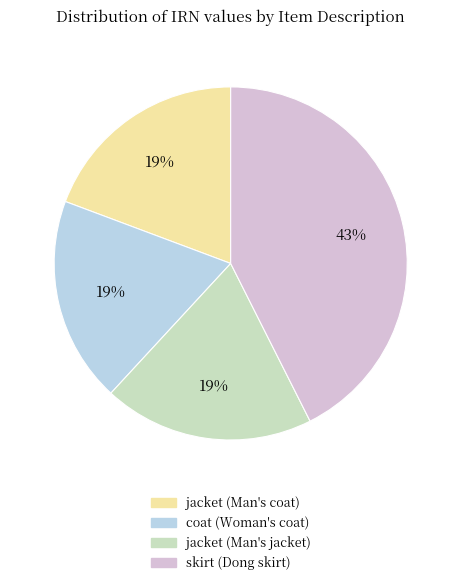

Combined, do jacket (Man's jacket) and jacket (Man's coat) account for over 50%?

No